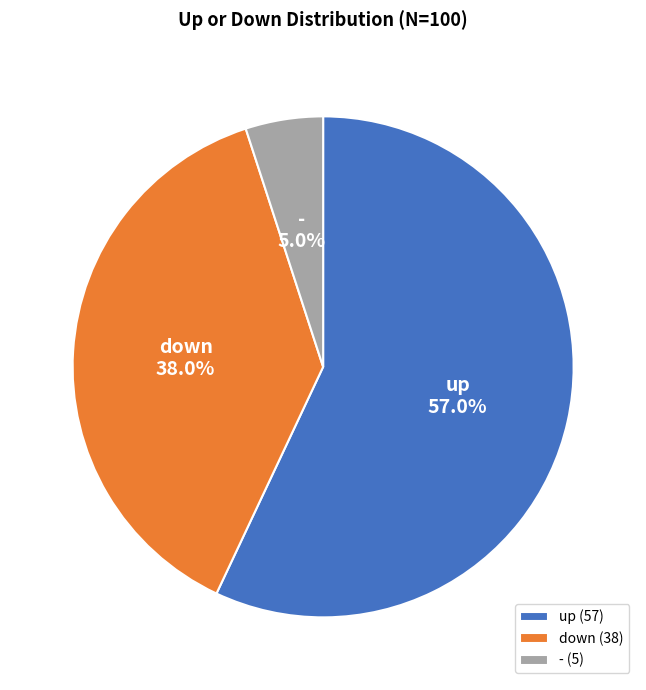

What is the total percentage of - and down?

43.0%